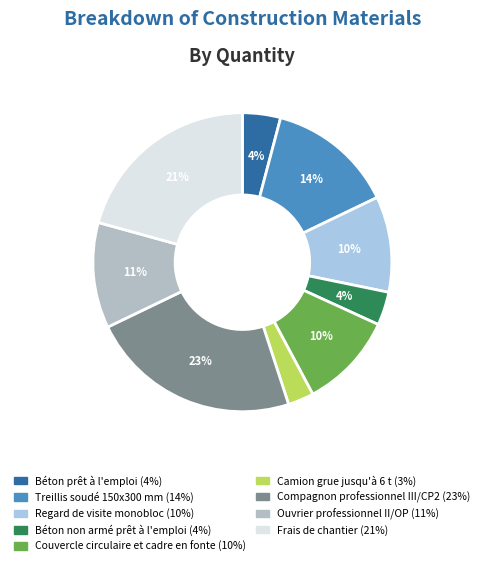

Combined, do Ouvrier professionnel II/OP and Camion grue jusqu'à 6 t account for over 50%?

No